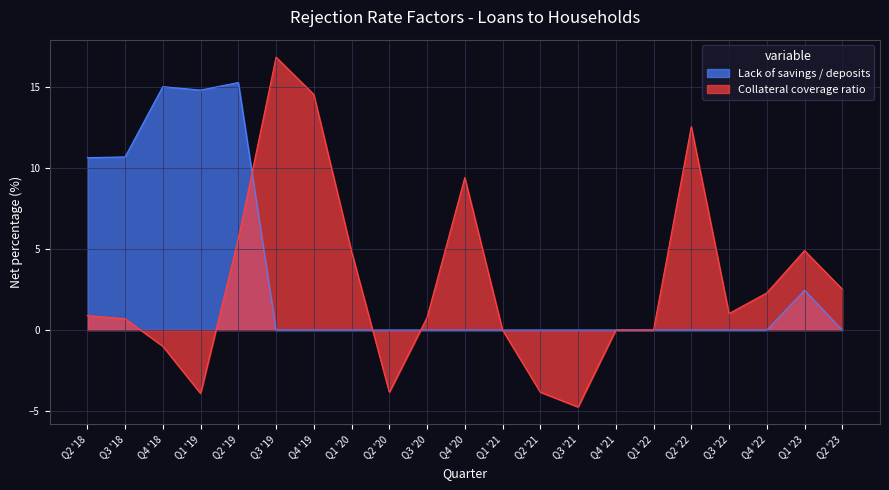

What is the average value of the Lack of savings / deposits series?

3.3